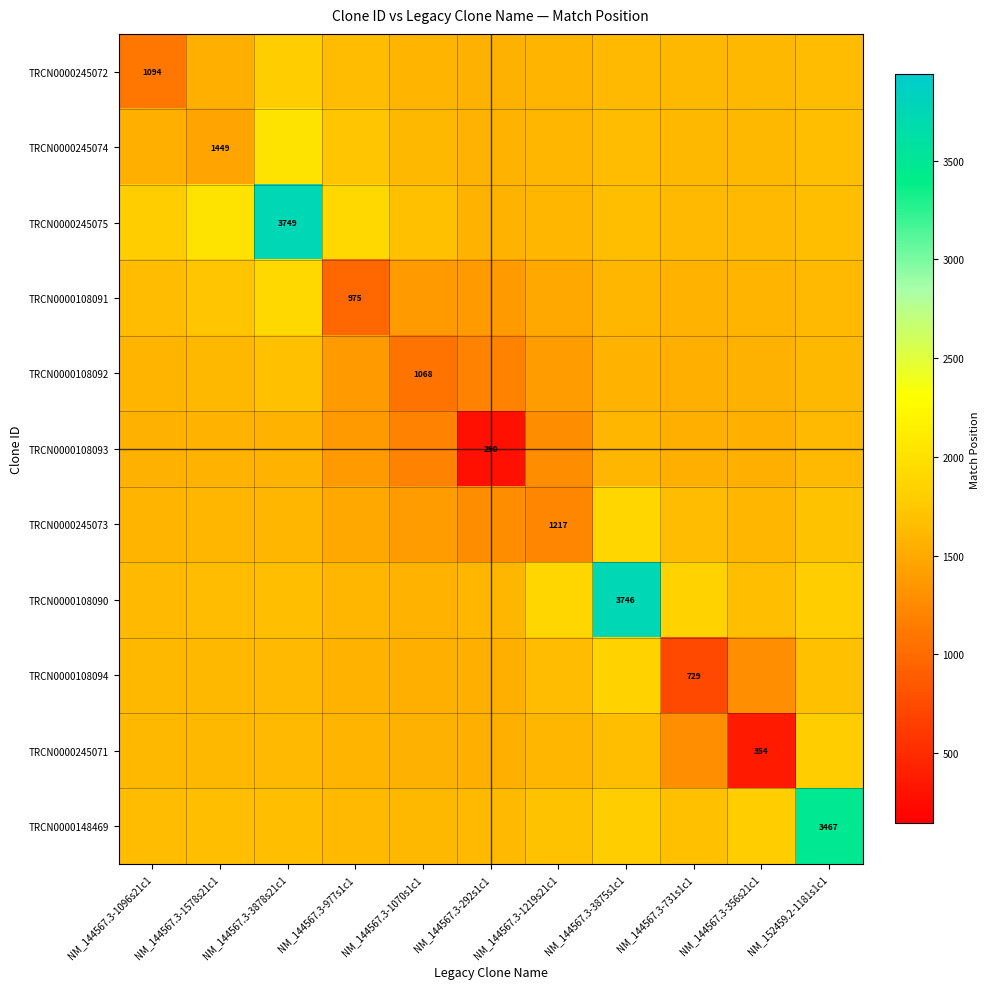

Which has a higher value, NM_144567.3-356s21c1 or NM_144567.3-292s1c1?

NM_144567.3-356s21c1